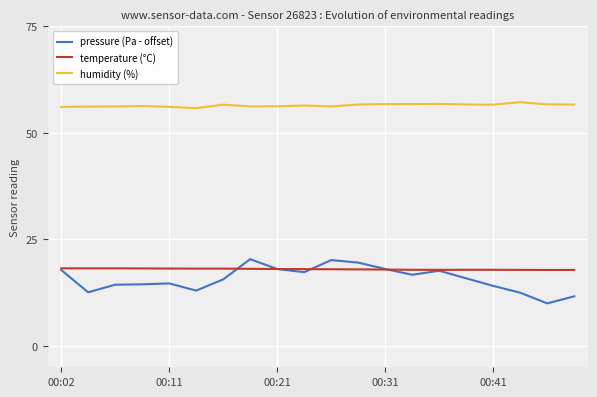

How many values in the temperature (°C) series exceed 18?

11